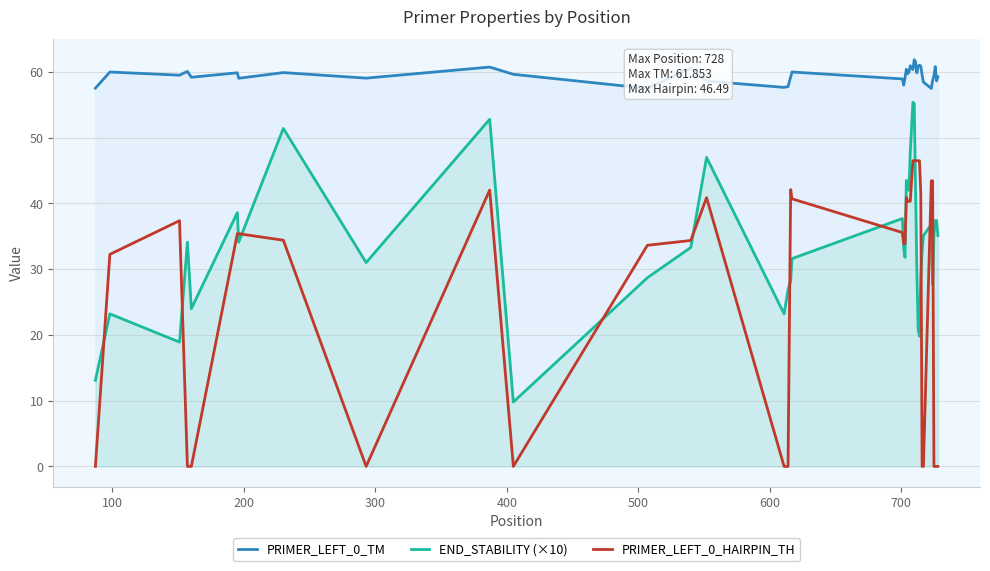

True or false: PRIMER_LEFT_0_HAIRPIN_TH has more than 0 interior local peaks.

True